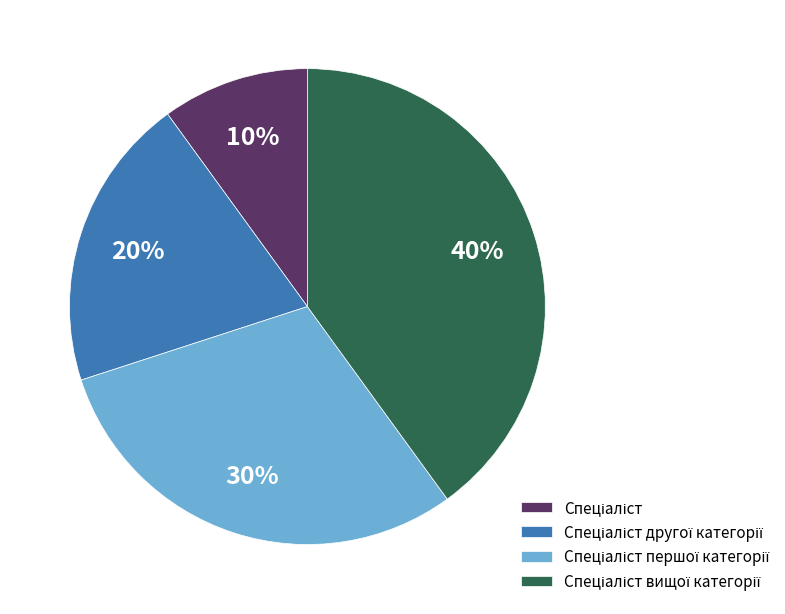

Is there any slice that represents more than half of the pie?

No